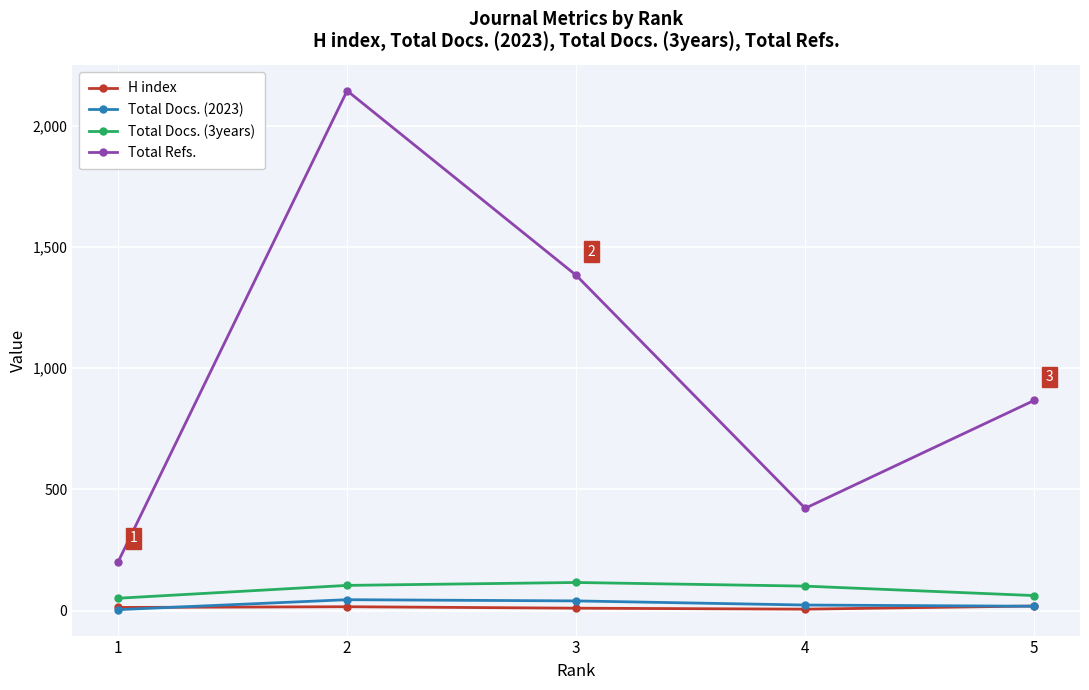

Count the number of data series in this chart.

4